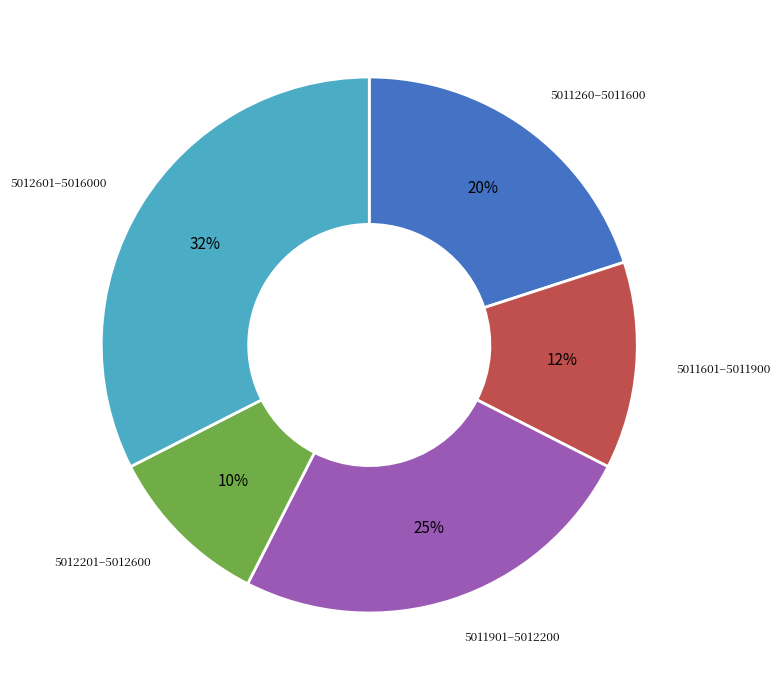

To the nearest percent, what is the difference between the largest and smallest slice percentages?

22%